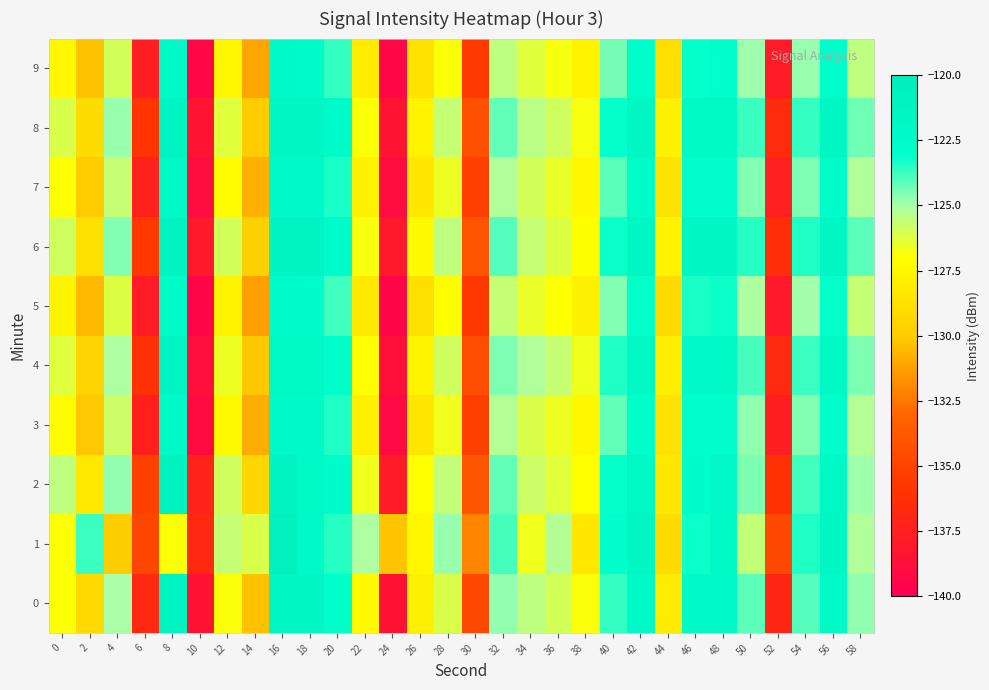

Reading right to left, what are all the values shown in this chart?

0: 58=-124.7	56=-122.0	54=-124.0	52=-137.0	50=-124.1	48=-122.2	46=-122.3	44=-128.1	42=-122.1	40=-123.7	38=-126.9	36=-126.0	34=-125.5	32=-124.7	30=-134.7	28=-126.1	26=-127.9	24=-138.5	22=-127.3	20=-122.9	18=-121.7	16=-121.6	14=-130.3	12=-126.9	10=-138.5	8=-121.1	6=-136.8	4=-125.0	2=-129.2	0=-127.0
1: 58=-125.2	56=-121.7	54=-123.4	52=-134.7	50=-125.6	48=-121.9	46=-123.2	44=-129.1	42=-121.5	40=-122.8	38=-128.4	36=-125.3	34=-126.7	32=-123.9	30=-132.1	28=-124.8	26=-127.5	24=-130.2	22=-125.1	20=-123.5	18=-122.2	16=-120.7	14=-126.2	12=-125.7	10=-136.7	8=-126.9	6=-134.8	4=-129.9	2=-123.7	0=-127.0
2: 58=-124.9	56=-121.8	54=-123.8	52=-136.2	50=-124.5	48=-122.1	46=-122.6	44=-128.4	42=-121.9	40=-123.1	38=-127.1	36=-126.3	34=-125.8	32=-124.2	30=-133.9	28=-125.6	26=-127.1	24=-137.8	22=-126.7	20=-122.6	18=-121.8	16=-121.3	14=-129.4	12=-125.9	10=-137.2	8=-120.8	6=-135.1	4=-124.7	2=-128.3	0=-125.5
3: 58=-125.3	56=-122.7	54=-124.6	52=-137.6	50=-124.7	48=-122.8	46=-122.9	44=-128.7	42=-122.7	40=-124.2	38=-127.5	36=-126.6	34=-126.1	32=-125.3	30=-135.3	28=-126.7	26=-128.5	24=-139.1	22=-127.9	20=-123.4	18=-122.2	16=-122.1	14=-130.9	12=-127.3	10=-139.1	8=-122.0	6=-137.4	4=-125.8	2=-130.1	0=-127.2
4: 58=-124.5	56=-121.8	54=-123.7	52=-136.7	50=-123.9	48=-121.9	46=-122.1	44=-128.0	42=-121.8	40=-123.4	38=-126.7	36=-125.7	34=-125.2	32=-124.5	30=-134.4	28=-125.9	26=-127.6	24=-138.7	22=-127.1	20=-122.7	18=-121.9	16=-121.8	14=-130.1	12=-126.6	10=-138.8	8=-121.4	6=-136.3	4=-125.1	2=-129.5	0=-126.3
5: 58=-125.7	56=-123.1	54=-125.0	52=-138.0	50=-125.1	48=-123.2	46=-123.3	44=-129.1	42=-123.1	40=-124.6	38=-127.9	36=-127.0	34=-126.5	32=-125.7	30=-135.7	28=-127.1	26=-128.9	24=-139.5	22=-128.3	20=-123.8	18=-122.6	16=-122.5	14=-131.3	12=-127.7	10=-139.5	8=-122.4	6=-137.8	4=-126.2	2=-130.5	0=-127.6
6: 58=-124.1	56=-121.5	54=-123.4	52=-136.4	50=-123.5	48=-121.6	46=-121.7	44=-127.7	42=-121.6	40=-123.2	38=-127.0	36=-126.2	34=-125.7	32=-124.0	30=-134.0	28=-125.5	26=-127.3	24=-138.0	22=-126.8	20=-122.4	18=-121.4	16=-121.3	14=-129.7	12=-126.0	10=-138.0	8=-121.0	6=-135.7	4=-124.6	2=-128.8	0=-125.9
7: 58=-125.2	56=-122.6	54=-124.5	52=-137.5	50=-124.6	48=-122.7	46=-122.8	44=-128.6	42=-122.6	40=-124.1	38=-127.4	36=-126.5	34=-126.0	32=-125.2	30=-135.2	28=-126.6	26=-128.4	24=-139.0	22=-127.8	20=-123.3	18=-122.1	16=-122.0	14=-130.8	12=-127.2	10=-139.0	8=-121.9	6=-137.3	4=-125.7	2=-130.0	0=-127.1
8: 58=-124.3	56=-121.7	54=-123.6	52=-136.6	50=-123.7	48=-121.8	46=-121.9	44=-127.8	42=-121.7	40=-123.1	38=-126.8	36=-125.9	34=-125.4	32=-124.2	30=-134.2	28=-125.7	26=-127.7	24=-138.3	22=-126.9	20=-122.5	18=-121.6	16=-121.5	14=-130.0	12=-126.3	10=-138.3	8=-121.2	6=-135.9	4=-124.8	2=-129.0	0=-126.1
9: 58=-125.5	56=-122.9	54=-124.8	52=-137.8	50=-124.9	48=-123.0	46=-123.1	44=-128.9	42=-122.9	40=-124.4	38=-127.7	36=-126.8	34=-126.3	32=-125.5	30=-135.5	28=-126.9	26=-128.7	24=-139.3	22=-128.1	20=-123.6	18=-122.4	16=-122.3	14=-131.1	12=-127.5	10=-139.3	8=-122.2	6=-137.6	4=-126.0	2=-130.3	0=-127.4